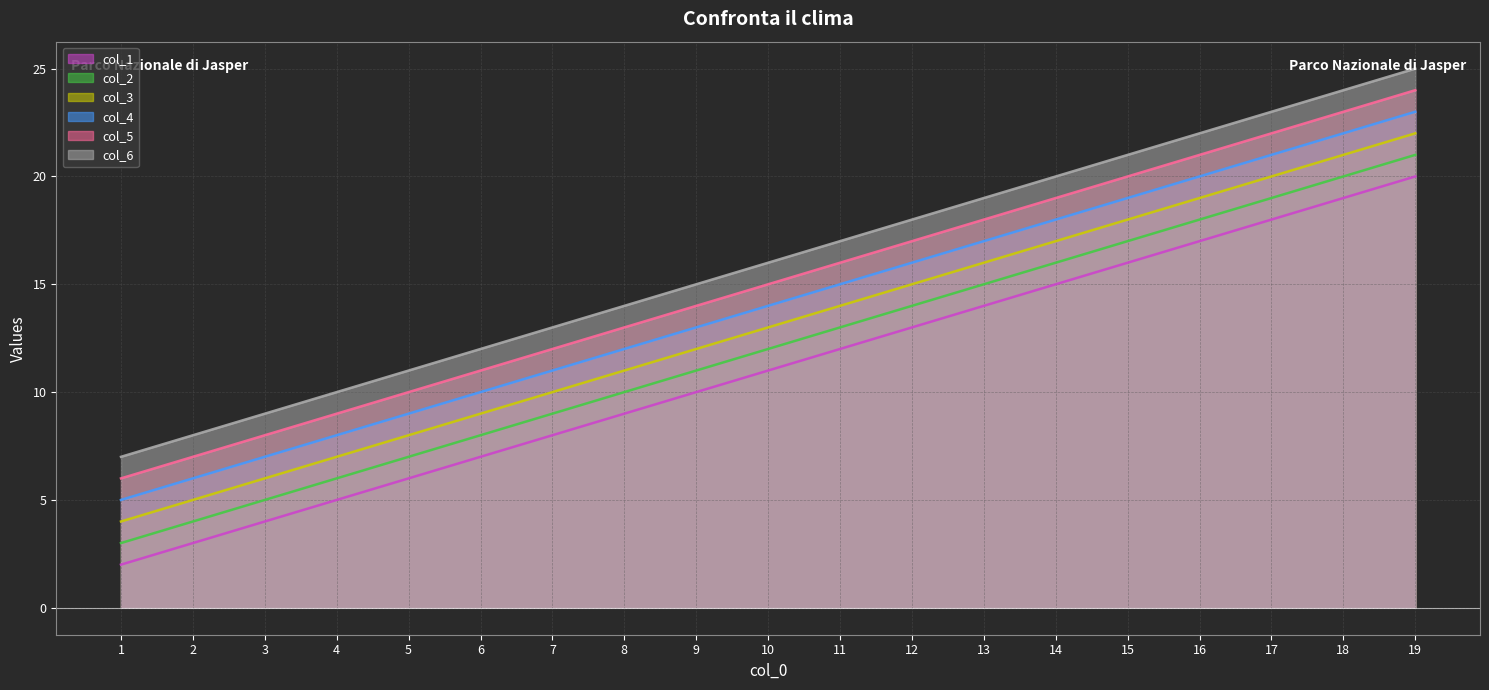

Reading right to left, what are all the values shown in this chart?

col_1: 19=20	18=19	17=18	16=17	15=16	14=15	13=14	12=13	11=12	10=11	9=10	8=9	7=8	6=7	5=6	4=5	3=4	2=3	1=2
col_2: 19=21	18=20	17=19	16=18	15=17	14=16	13=15	12=14	11=13	10=12	9=11	8=10	7=9	6=8	5=7	4=6	3=5	2=4	1=3
col_3: 19=22	18=21	17=20	16=19	15=18	14=17	13=16	12=15	11=14	10=13	9=12	8=11	7=10	6=9	5=8	4=7	3=6	2=5	1=4
col_4: 19=23	18=22	17=21	16=20	15=19	14=18	13=17	12=16	11=15	10=14	9=13	8=12	7=11	6=10	5=9	4=8	3=7	2=6	1=5
col_5: 19=24	18=23	17=22	16=21	15=20	14=19	13=18	12=17	11=16	10=15	9=14	8=13	7=12	6=11	5=10	4=9	3=8	2=7	1=6
col_6: 19=25	18=24	17=23	16=22	15=21	14=20	13=19	12=18	11=17	10=16	9=15	8=14	7=13	6=12	5=11	4=10	3=9	2=8	1=7